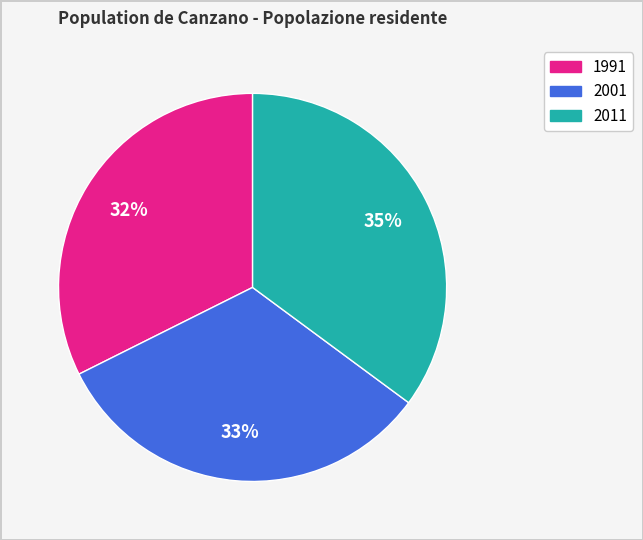

Combined, do 2011 and 1991 account for over 50%?

Yes